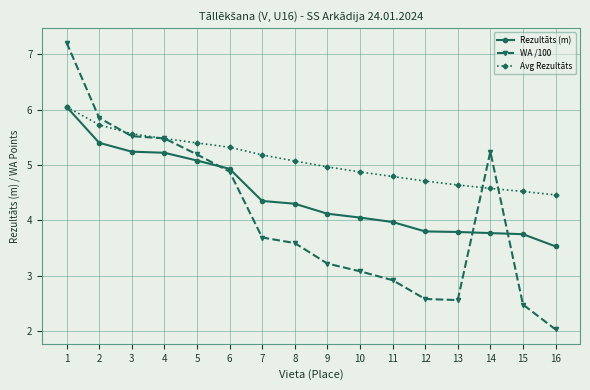

How many values in the Rezultāts (m) series exceed 4?

10